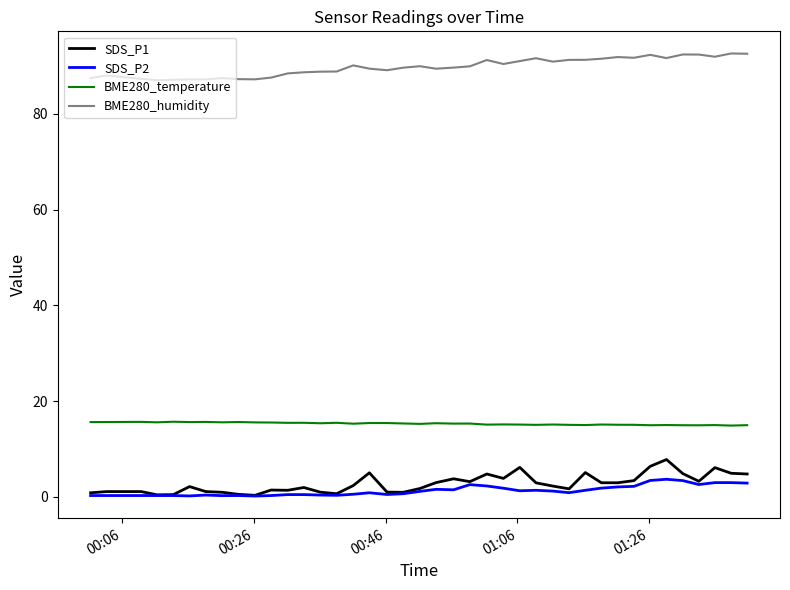

Which series has the largest total across all categories?

BME280_humidity